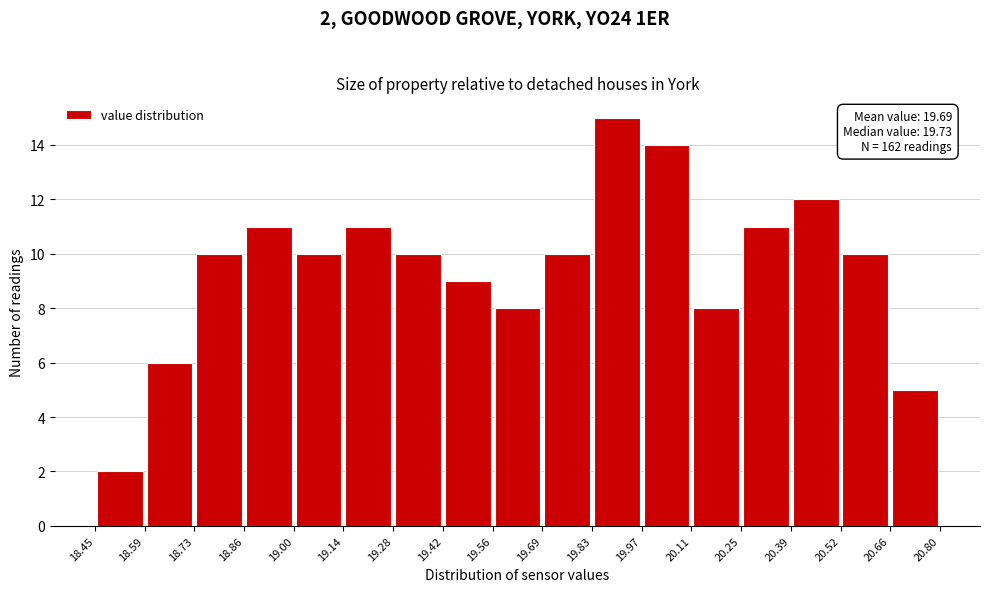

Which range on the x-axis has the tallest bar?

19.83 to 19.97